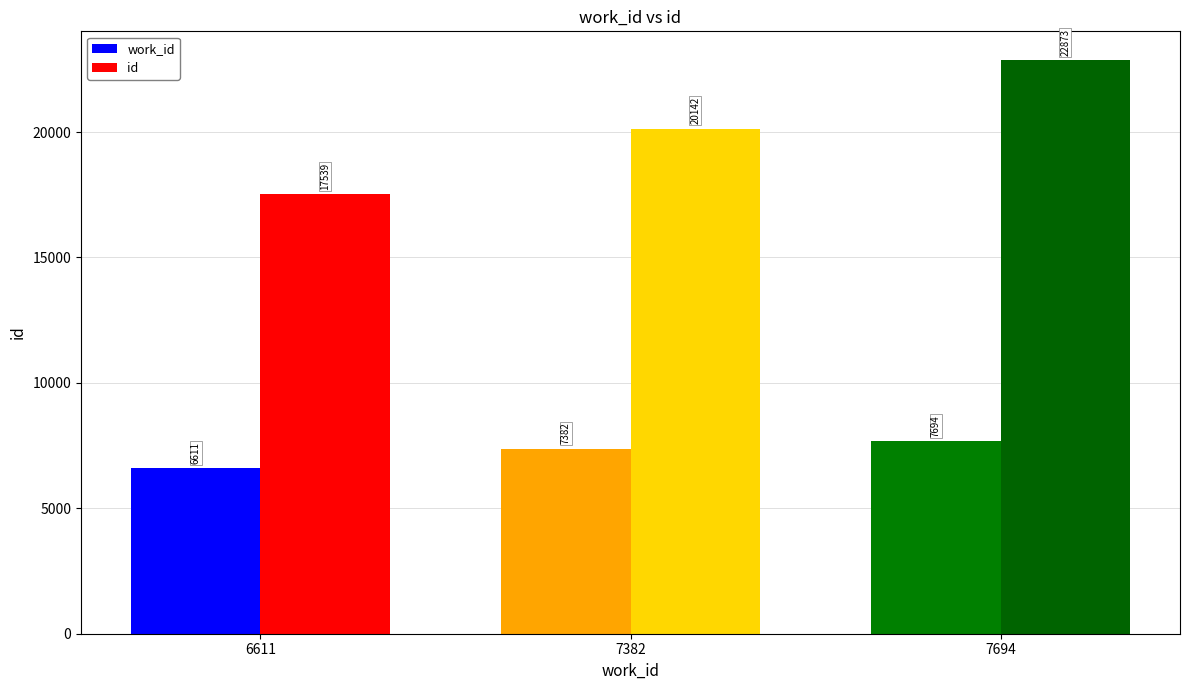

List the series in order of their overall mean, lowest first.

work_id, id